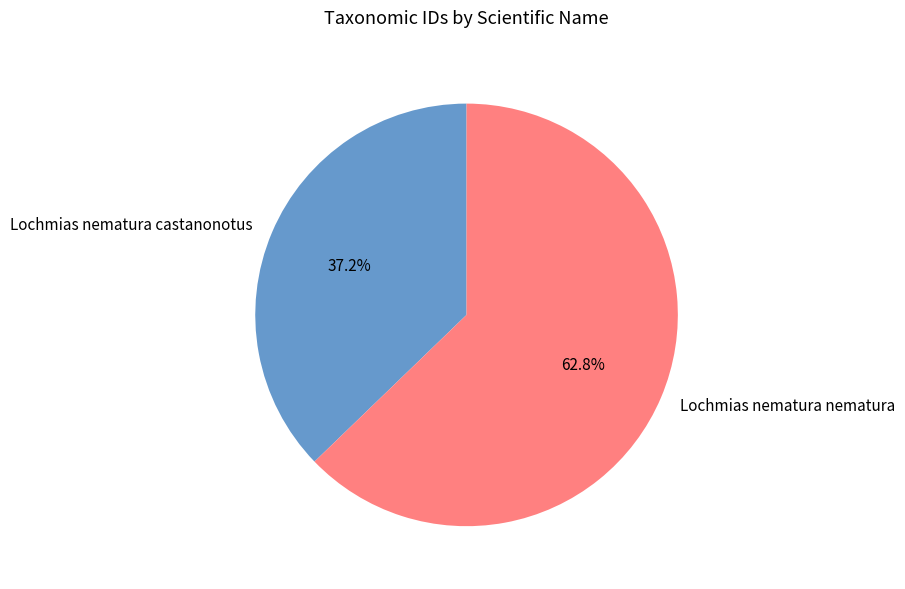

Which category has the smallest portion of the pie?

Lochmias nematura castanonotus